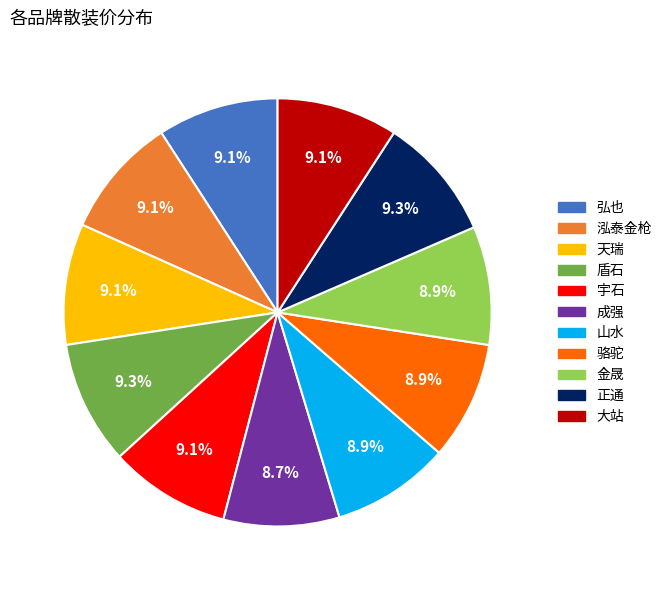

The 盾石 slice represents 1% of the pie. True or false?

False